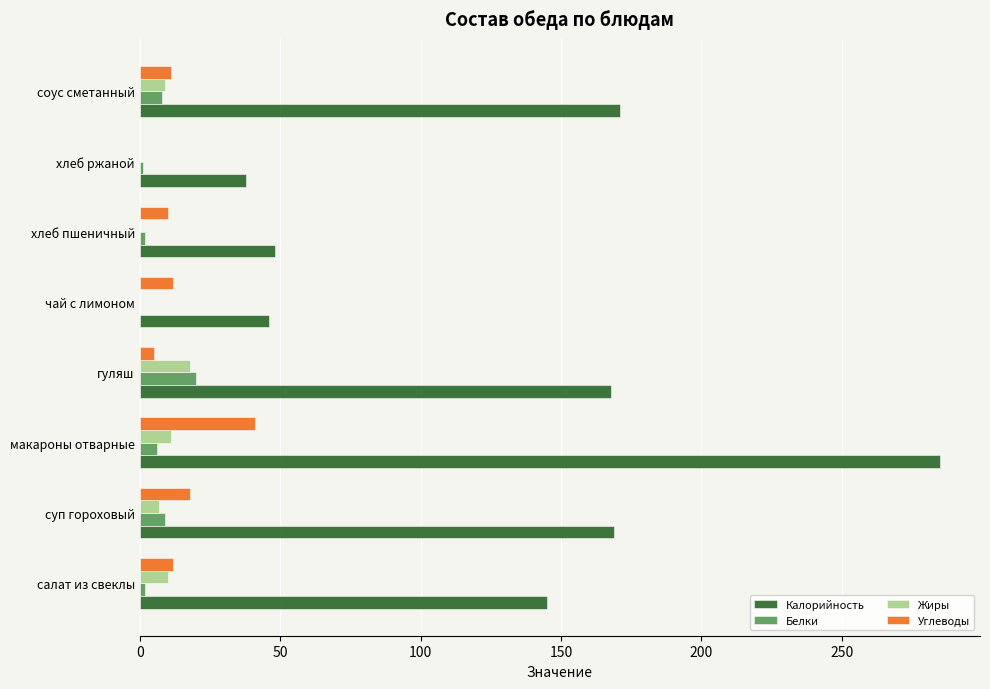

What is the average value of the Углеводы series?

13.6